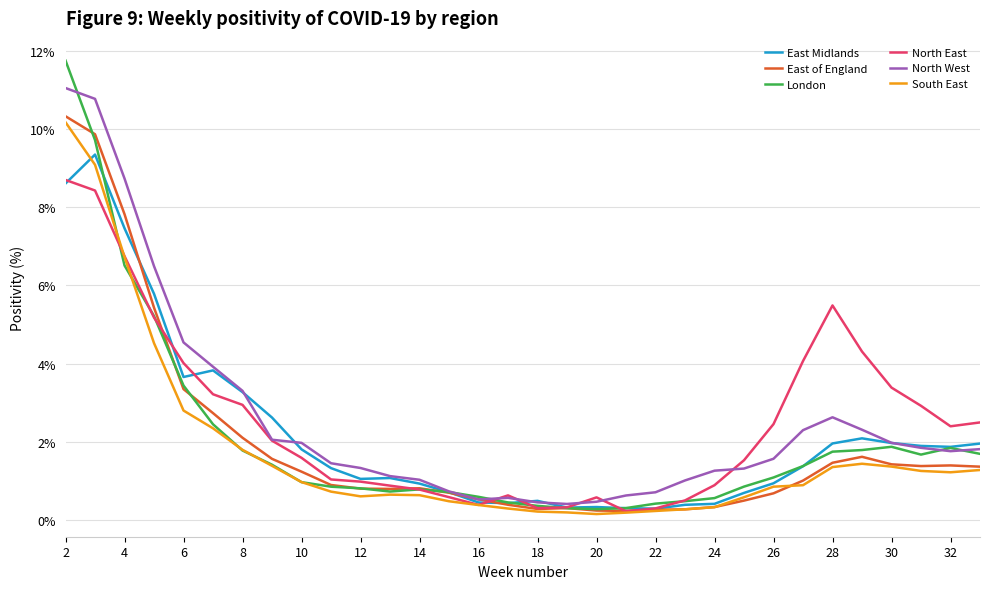

Which series has the widest spread of values?

London